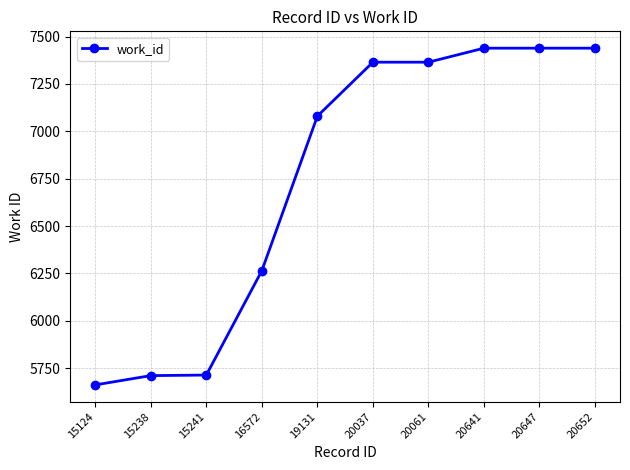

At which category does the chart reach its minimum across all series?

15124